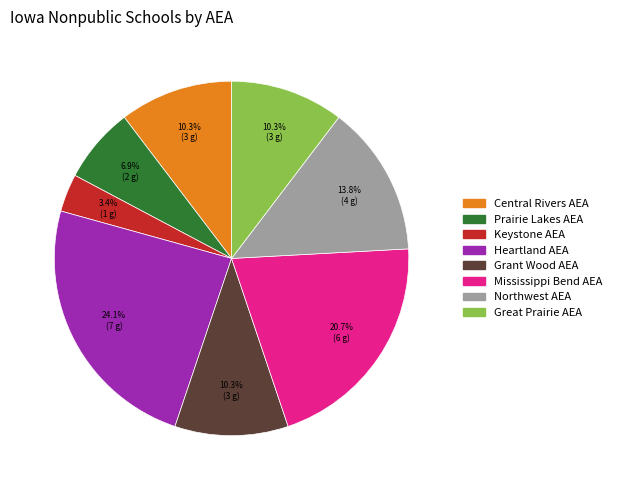

Which has a higher value, Central Rivers AEA or Mississippi Bend AEA?

Mississippi Bend AEA